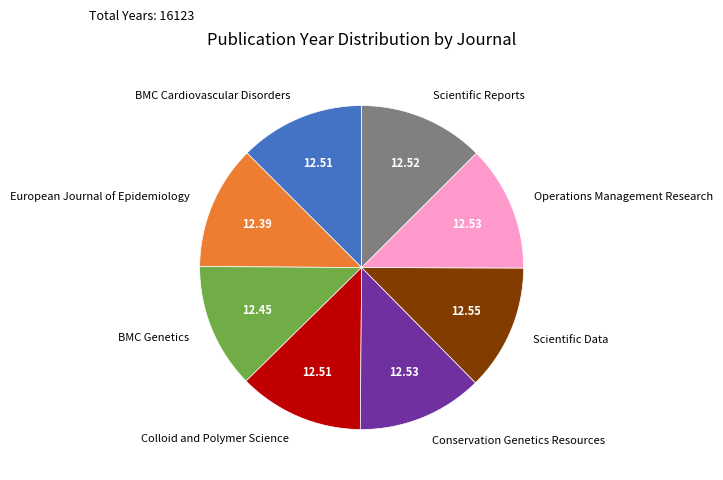

Does Conservation Genetics Resources represent more than half of the total?

No